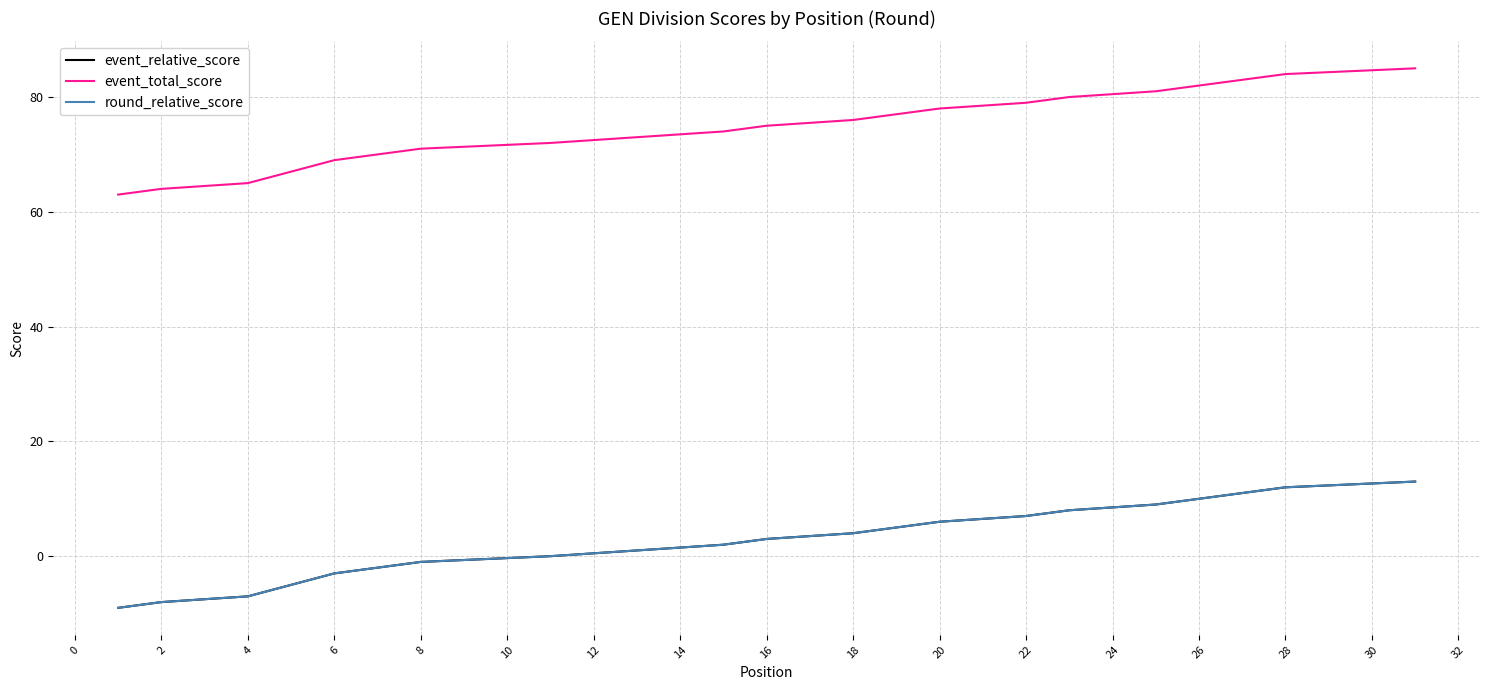

What is the average value of the event_total_score series?

75